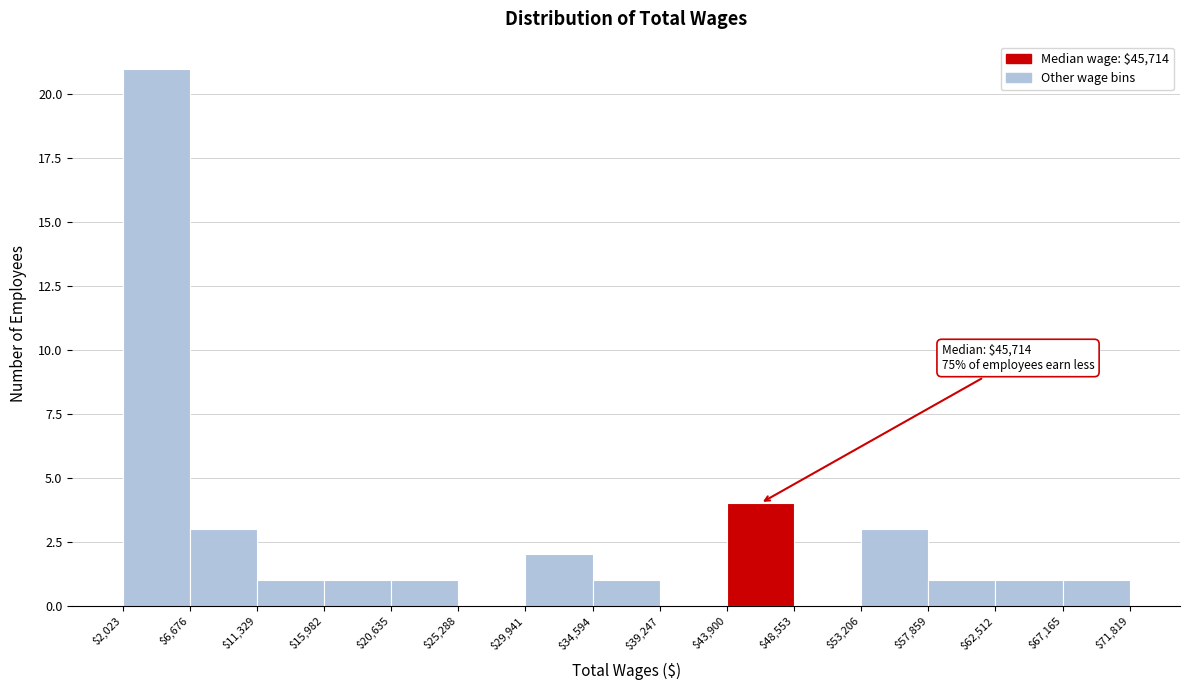

Over which range of the x-axis is the bar tallest?

$2,023 to $6,676